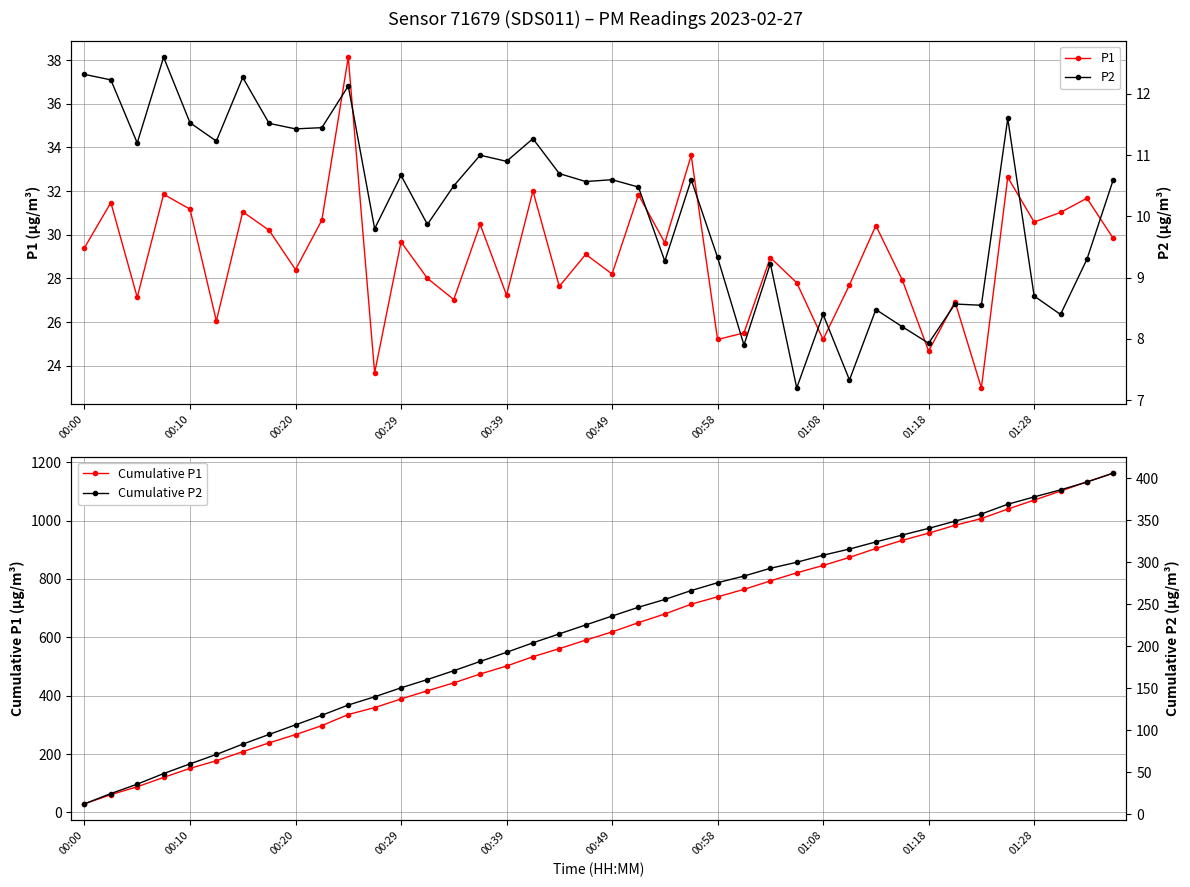

True or false: P2 and Cumulative P1 intersect in this chart.

False